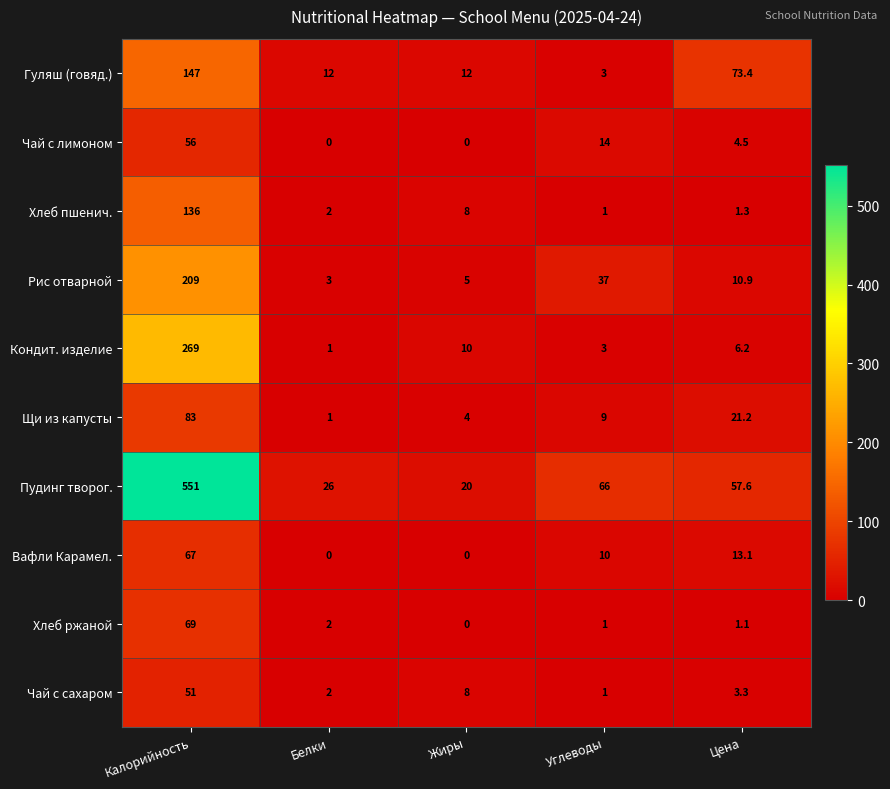

Which series has the largest range (max minus min)?

Пудинг творог.